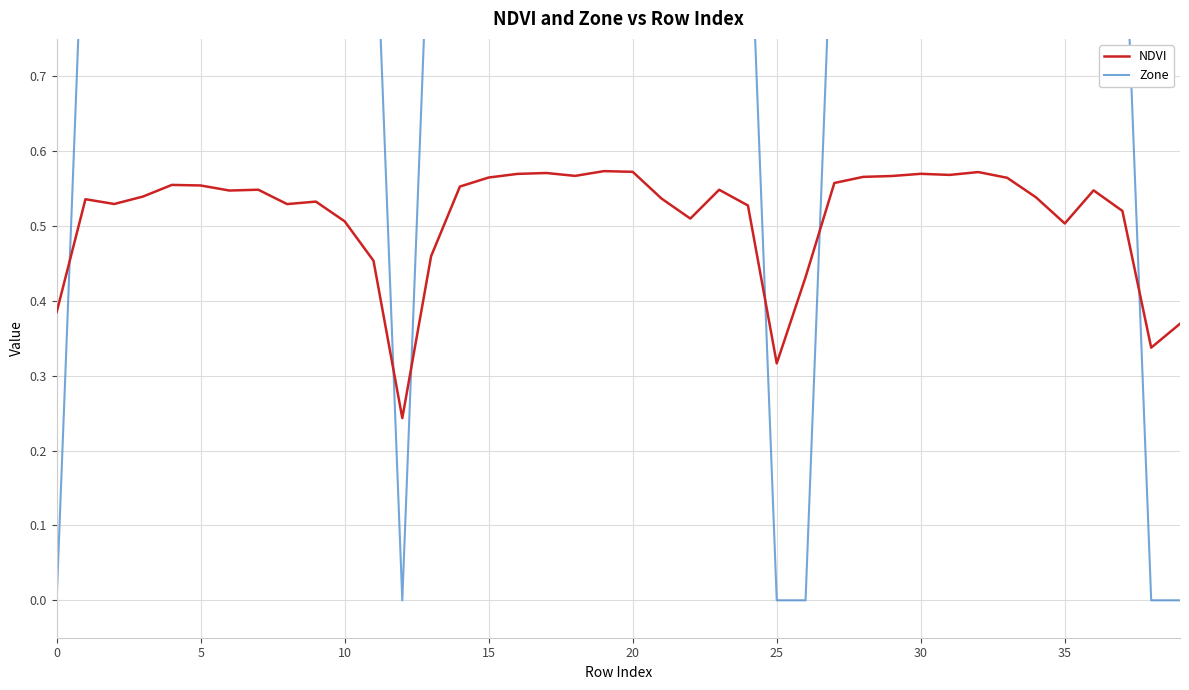

True or false: Zone has more than 0 interior local peaks.

False